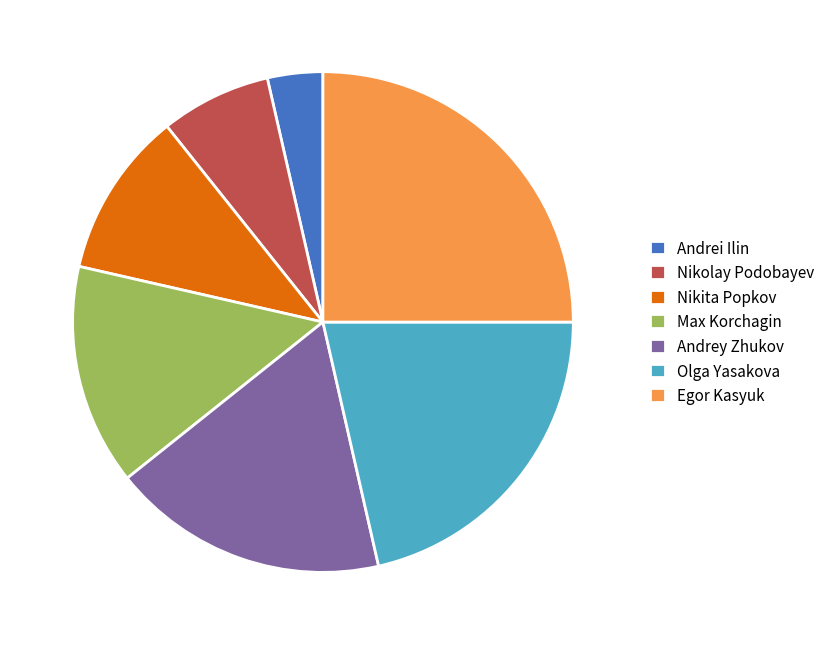

Which has a higher value, Olga Yasakova or Nikita Popkov?

Olga Yasakova